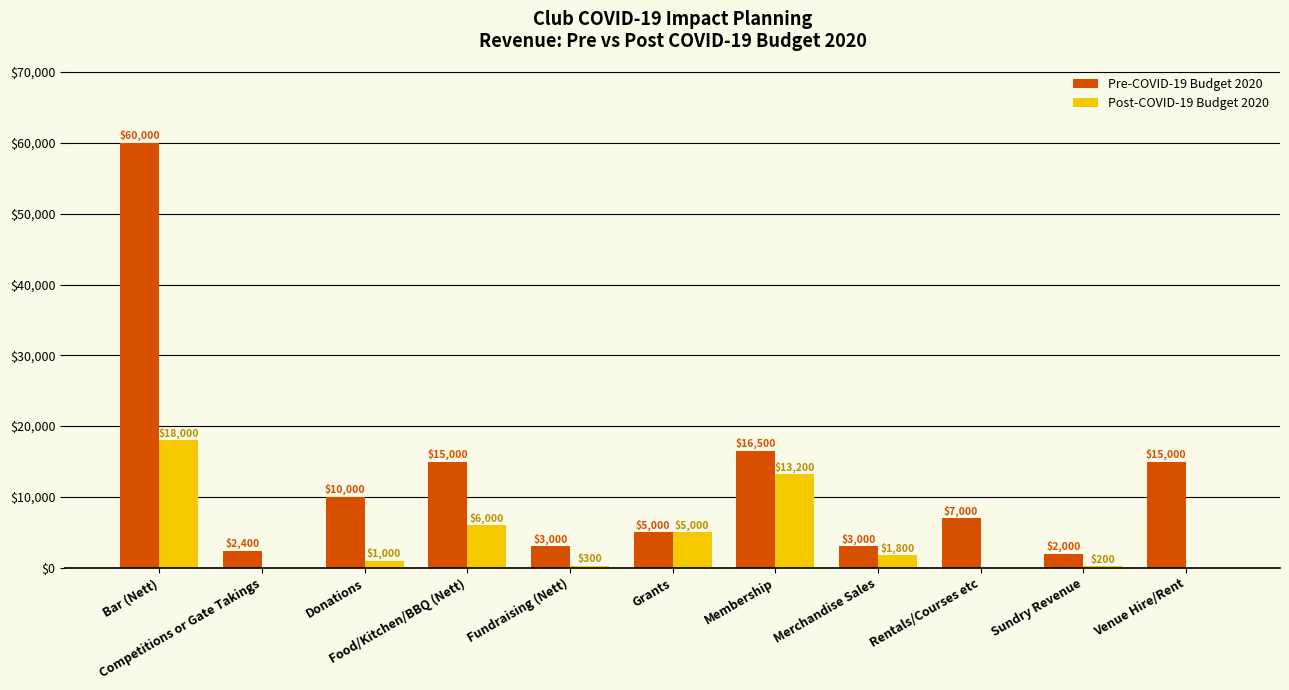

How many groups of bars are there?

11